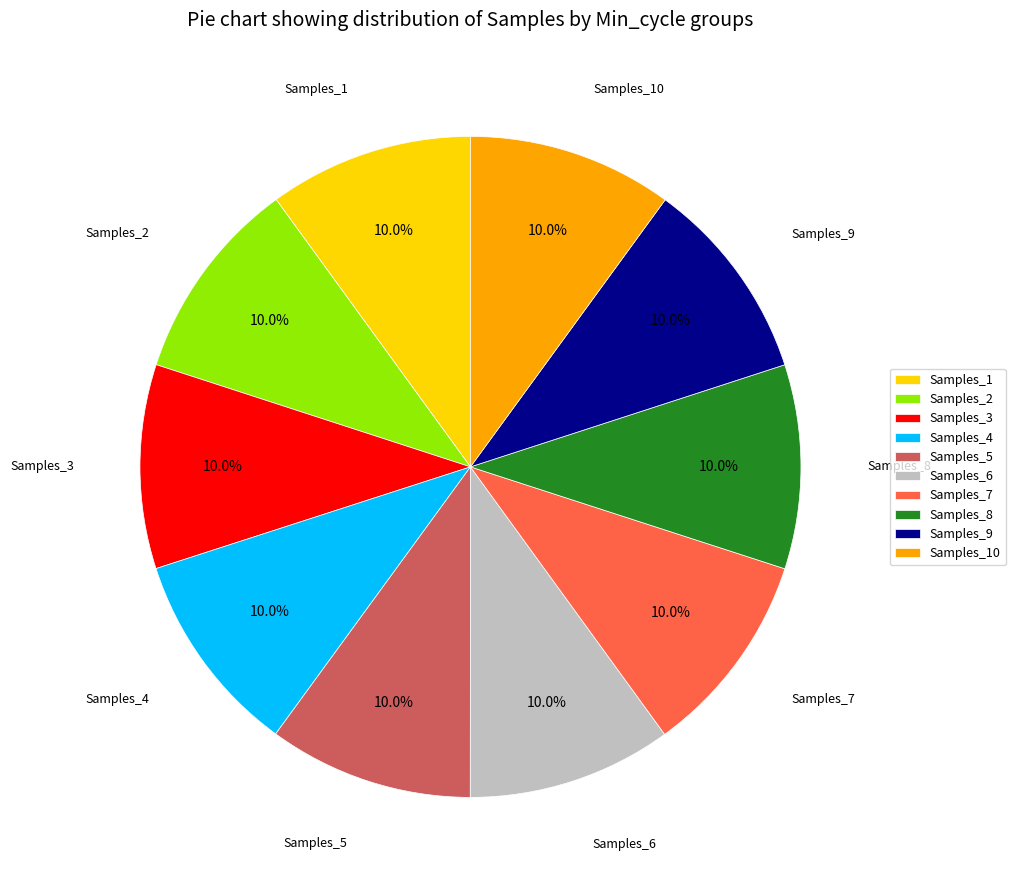

Is Samples_5 the majority of the pie?

No